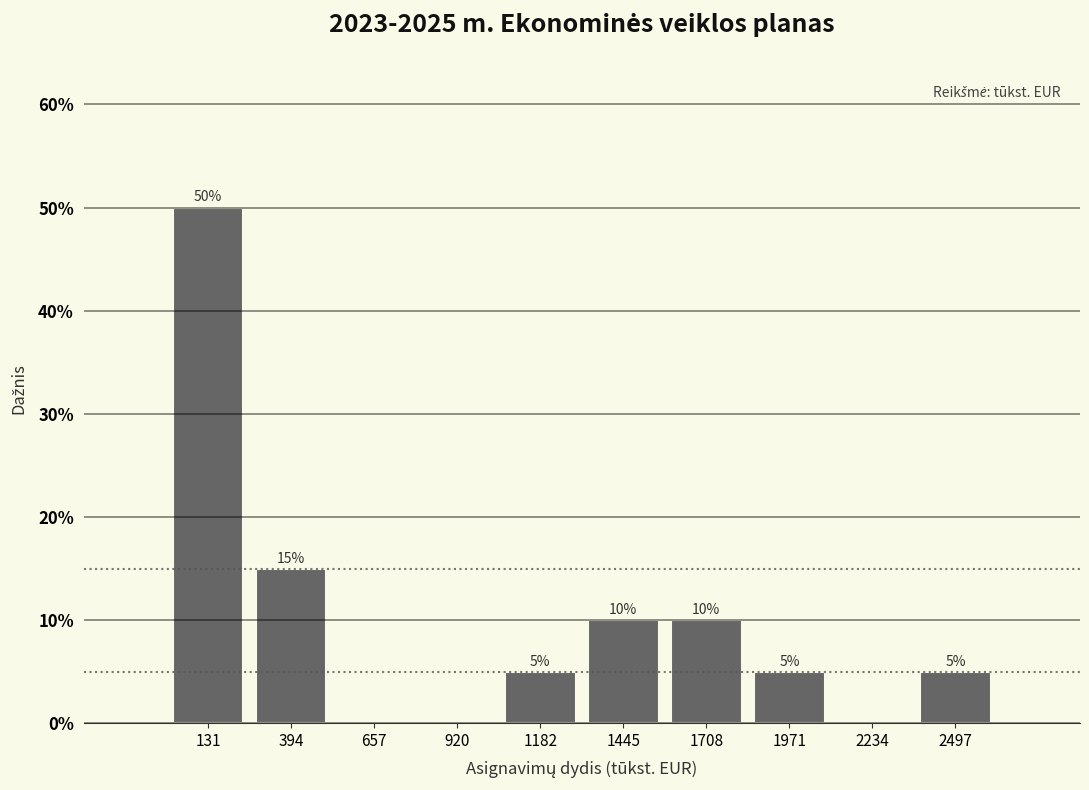

Over which range of the x-axis is the bar tallest?

0 to 250